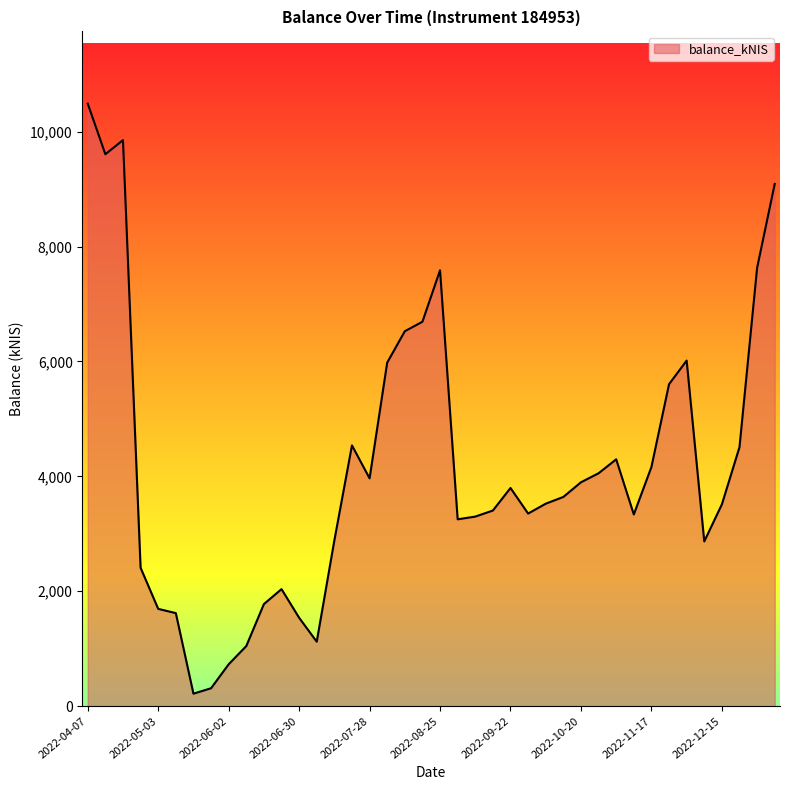

How many categories are shown in the chart?

40